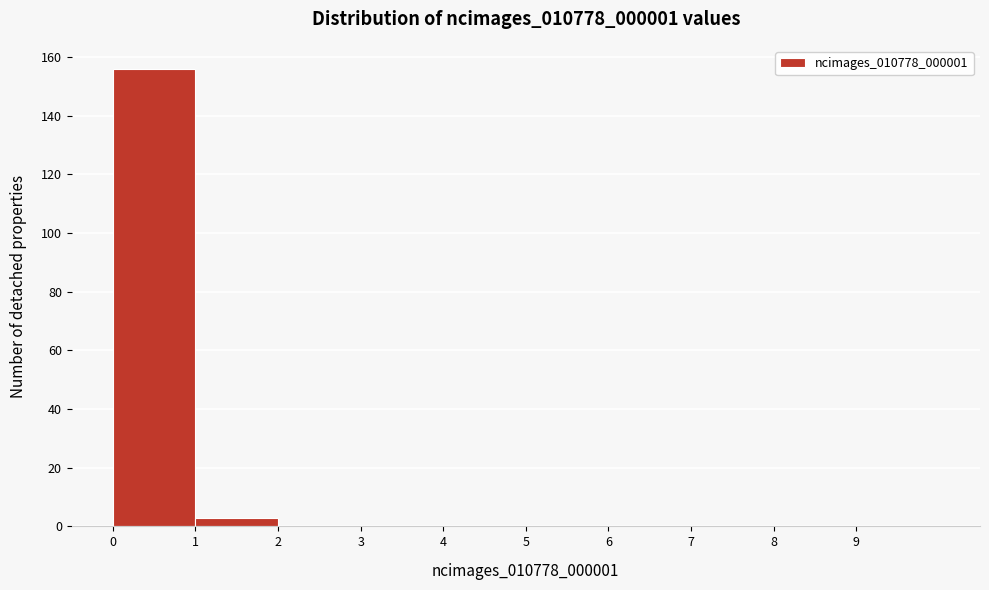

What is the height of the bar covering 1 to 2 on the x-axis? The values are not printed on the chart, so give them approximately, as read against the axis.

4